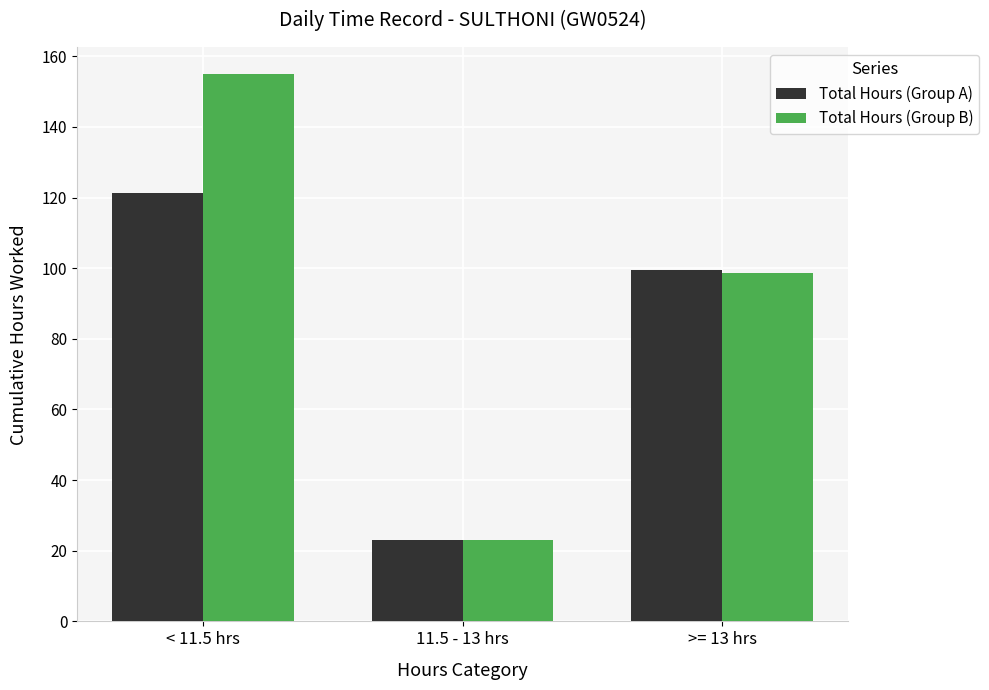

What is the label of the 3rd bar from the left?

>= 13 hrs